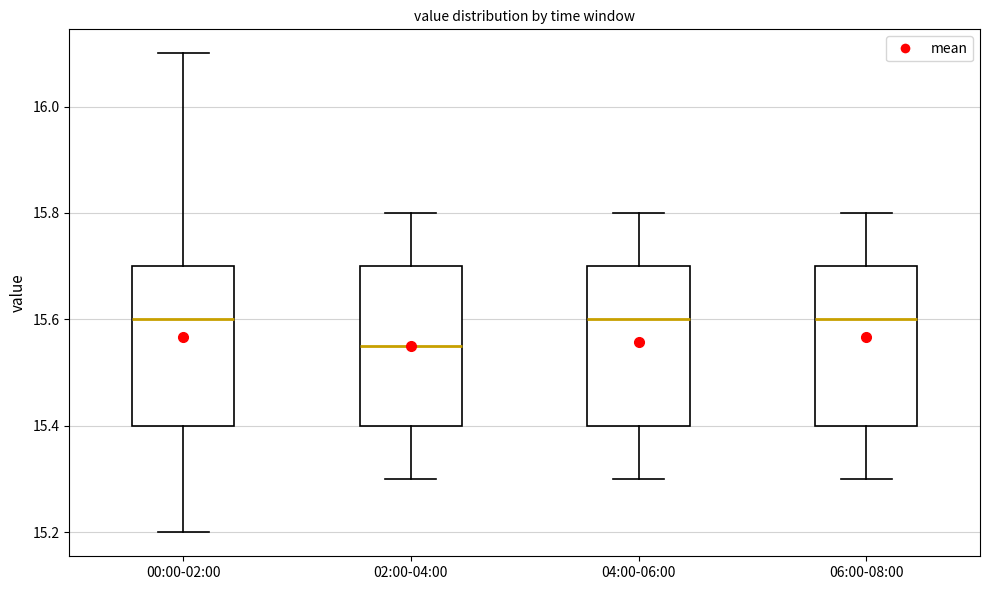

Where does the median line of the box for 00:00-02:00 sit on the y-axis? The values are not printed on the chart, so give them approximately, as read against the axis.

15.60